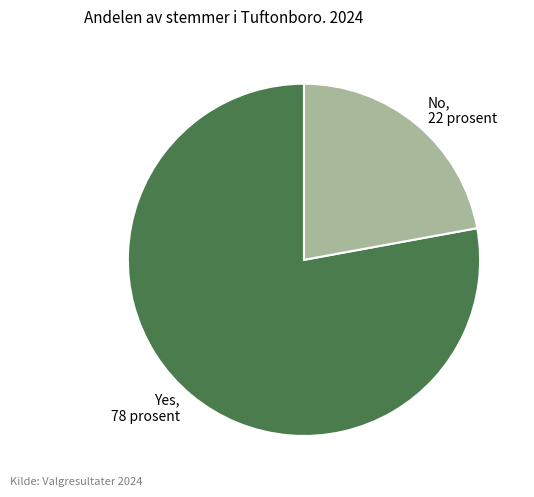

How many segments does this pie chart have?

2